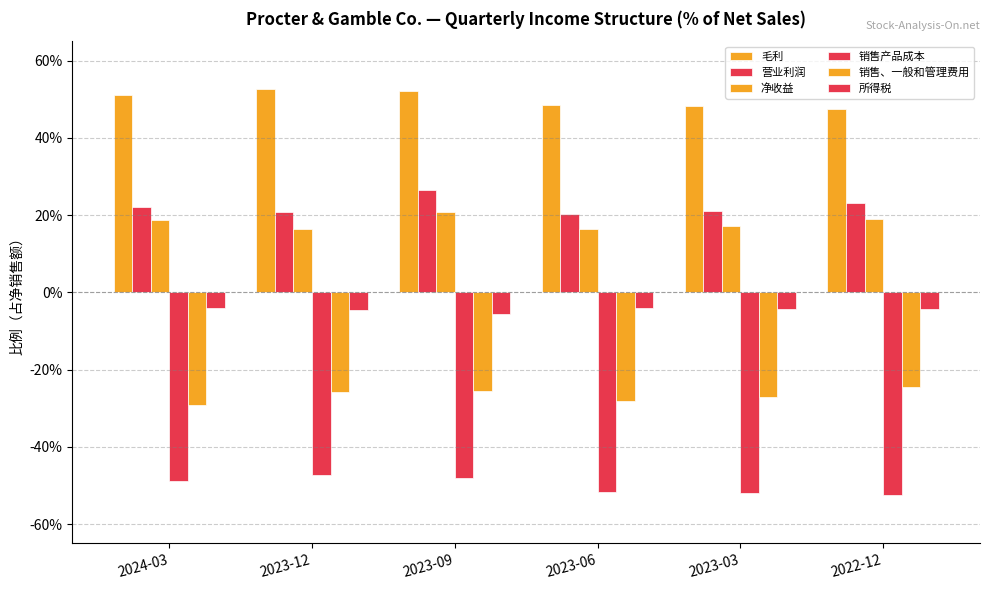

Are the bars horizontal?

No